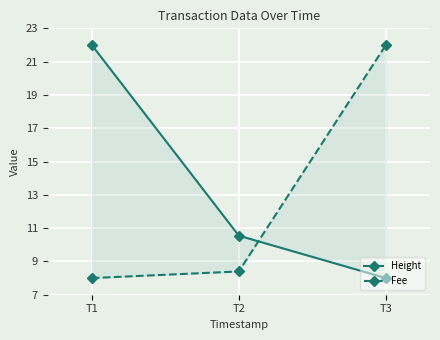

Rank the series at T3 from highest to lowest value.

Fee, Height